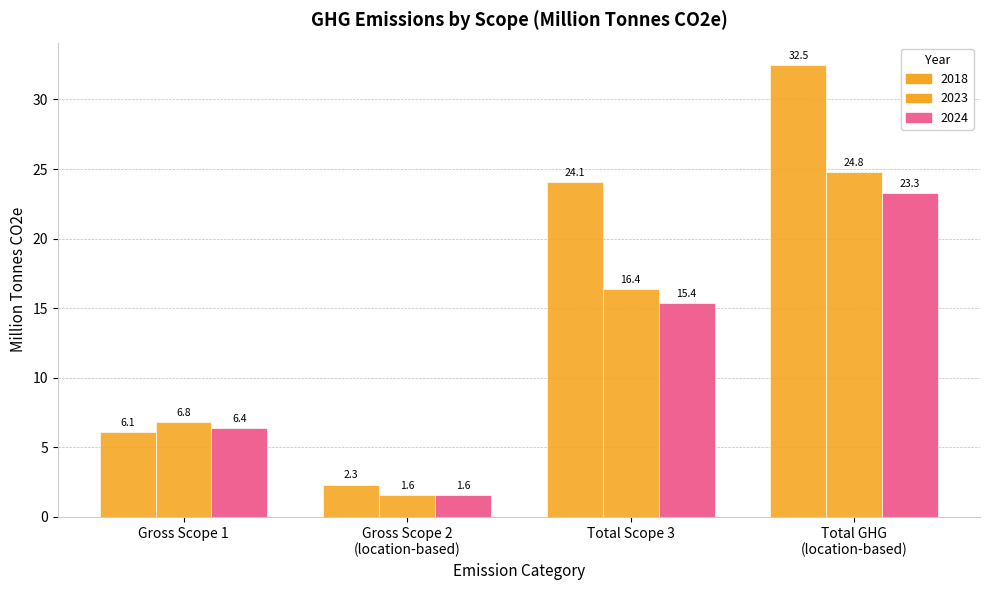

How many data points in 2023 are less than 16?

2